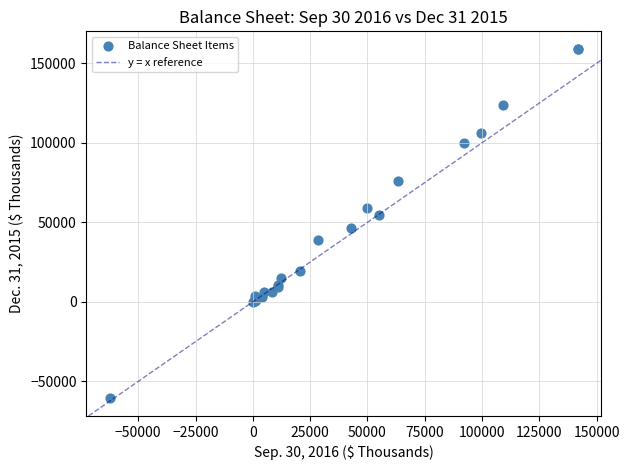

What Y value in the scatter plot is closest to 49212?

46250